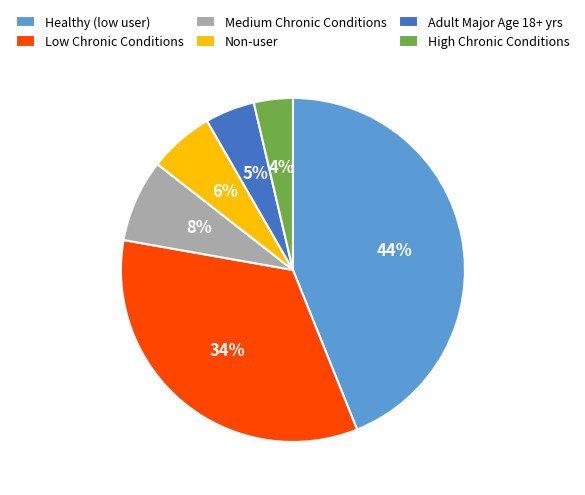

To the nearest percent, what is the difference between the largest and smallest slice percentages?

40%